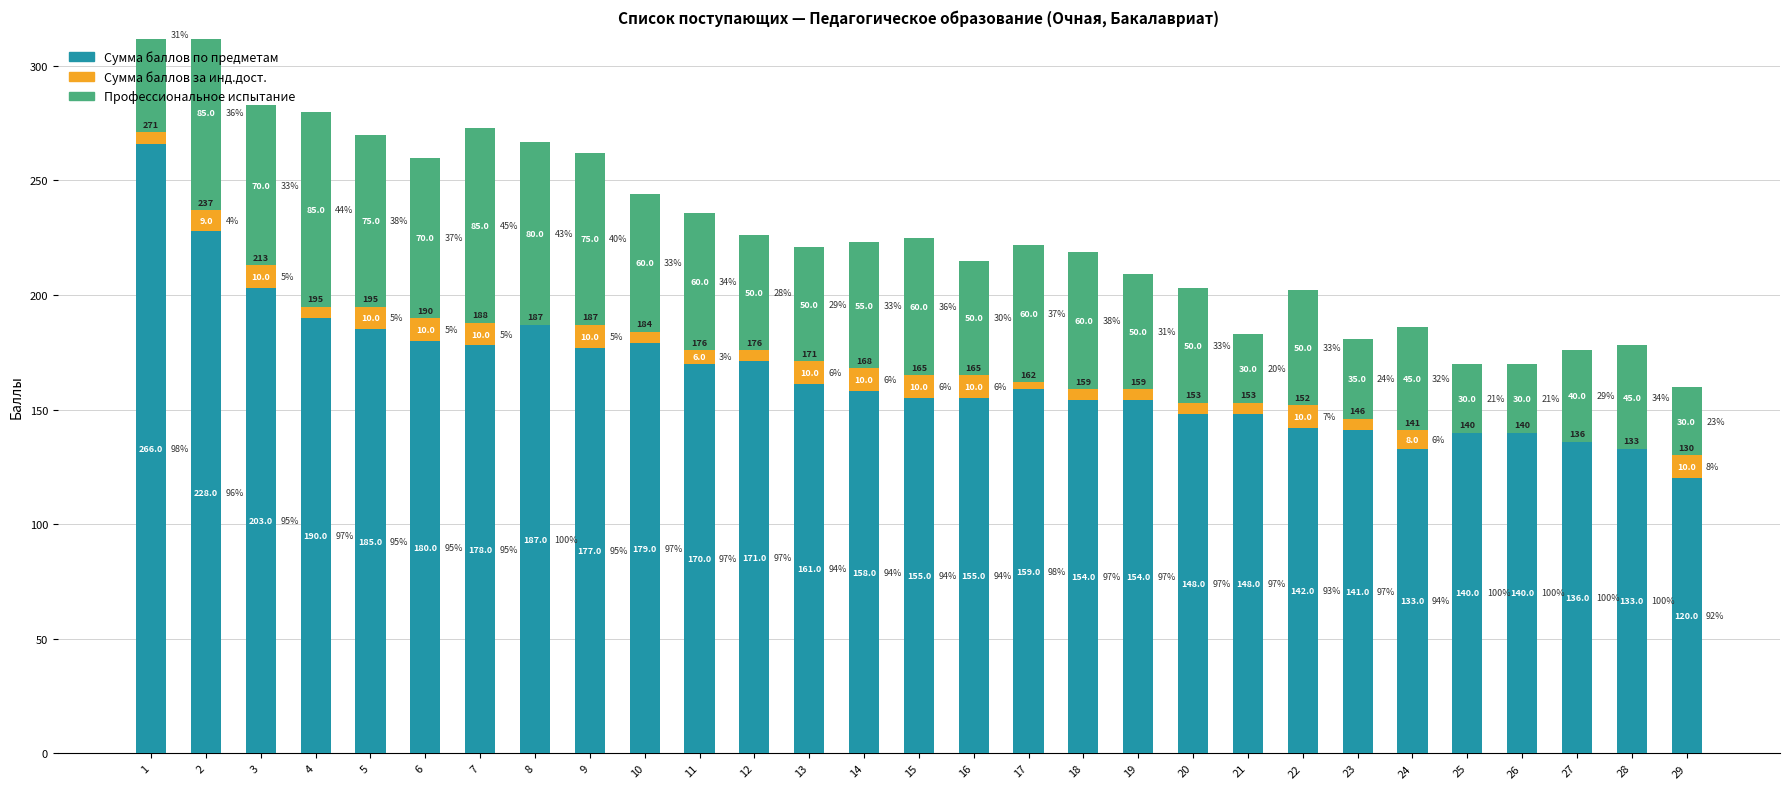

What is the average value of the Сумма баллов по предметам series?

165